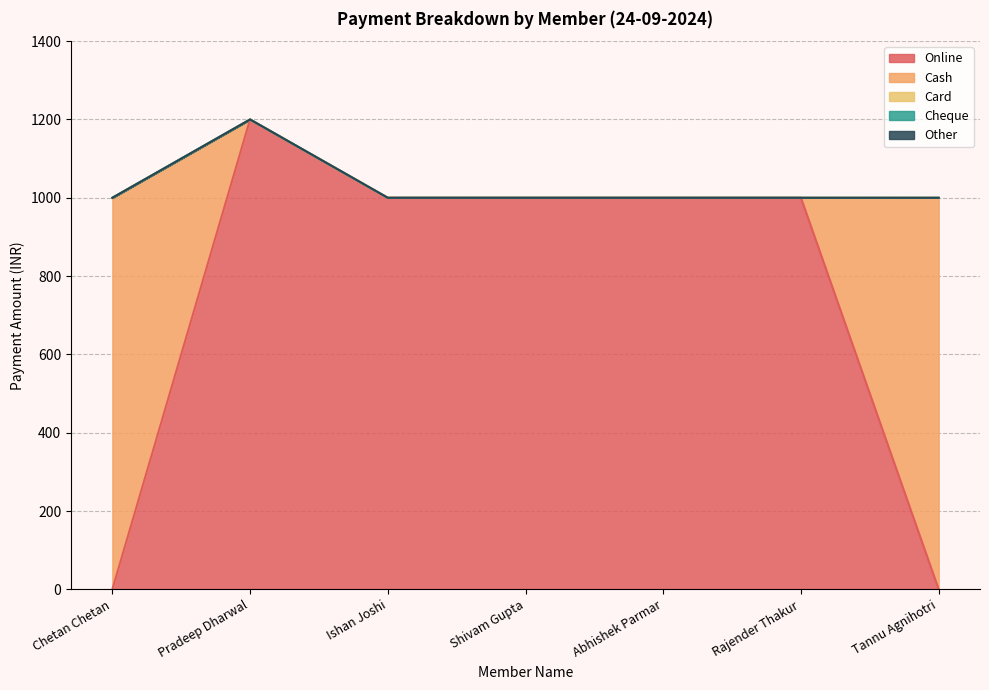

Which series has the largest range (max minus min)?

Online